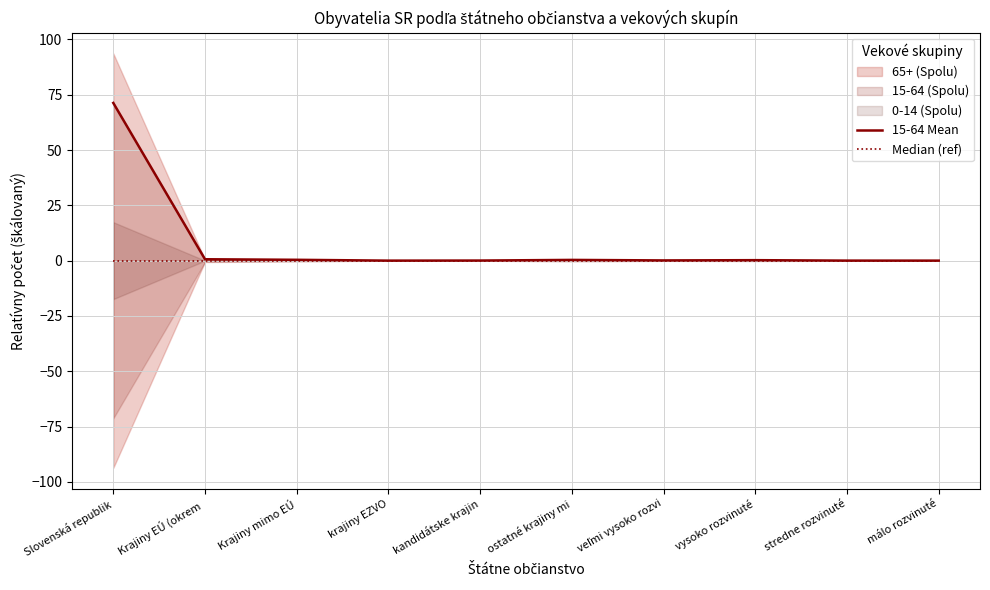

Which series has the largest total across all categories?

15-64 Mean